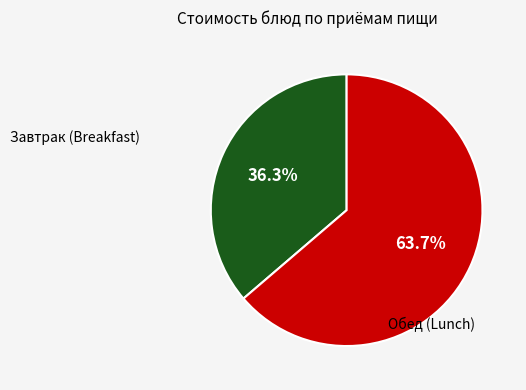

Does any single category account for the majority?

Yes